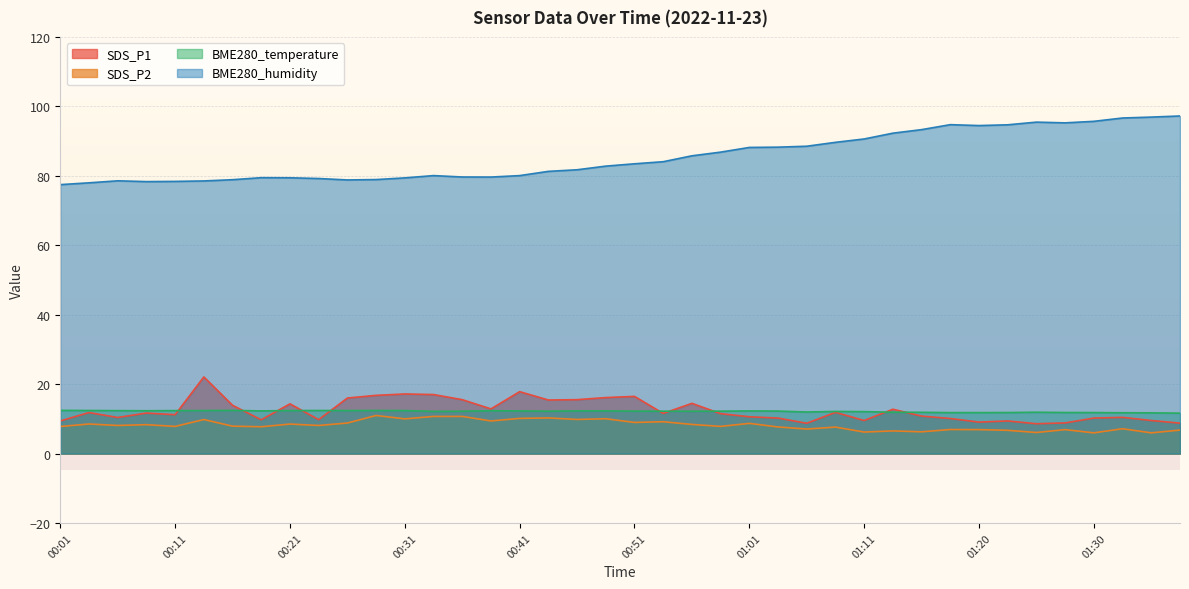

Is the value of SDS_P1 at 00:56 greater than the value of BME280_temperature at 00:58?

Yes